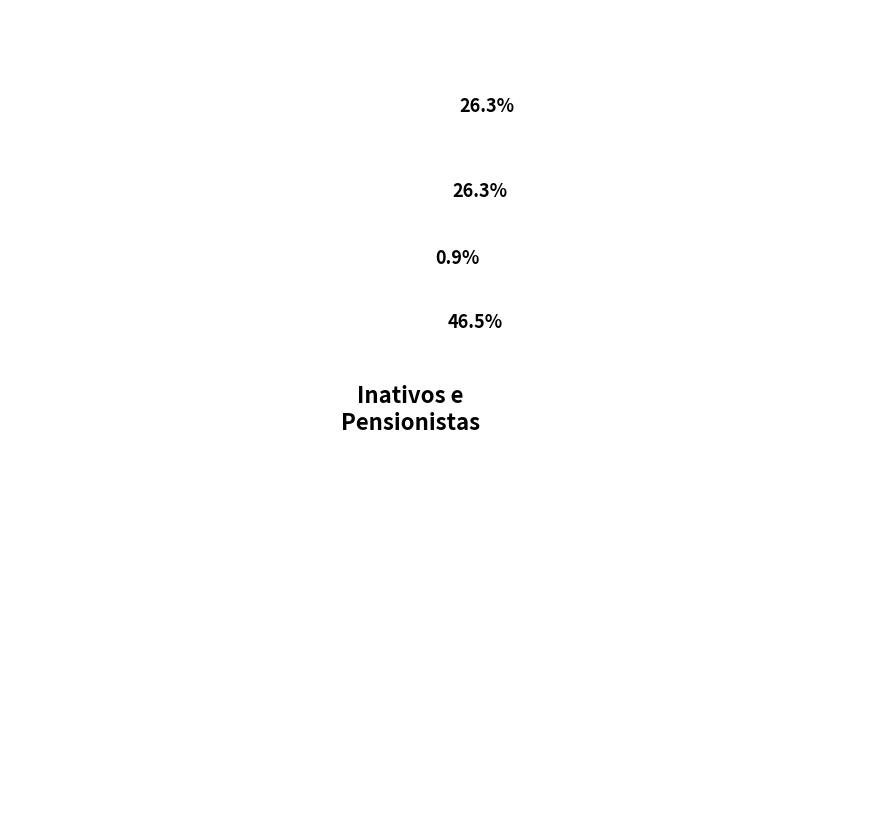

To the nearest percent, what portion does Juíz Classista de Primeira instância represent?

46%